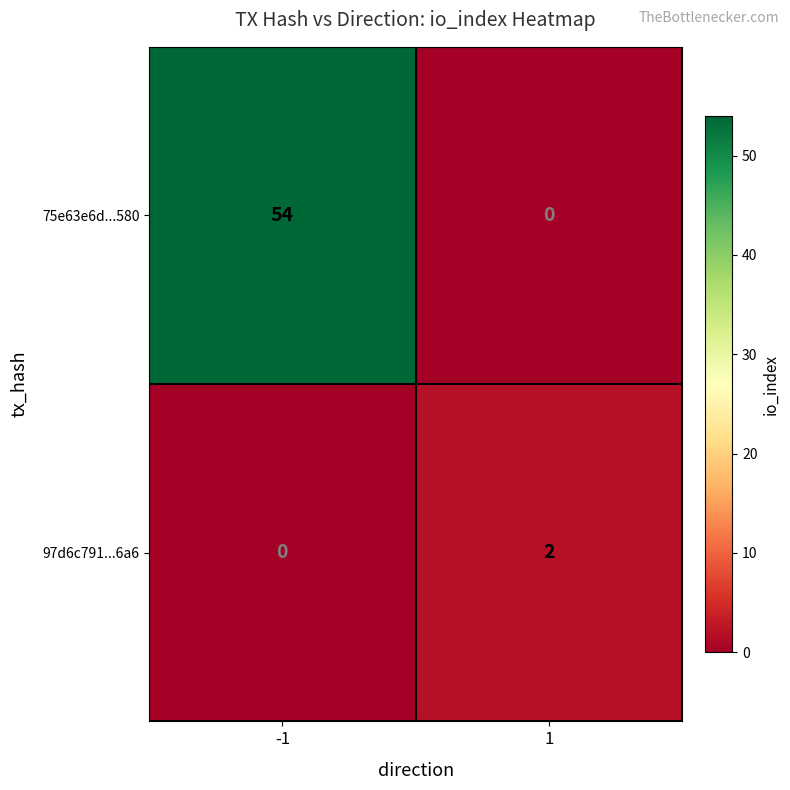

True or false: 75e63e6d...580 has a value of 0 at 1.

True